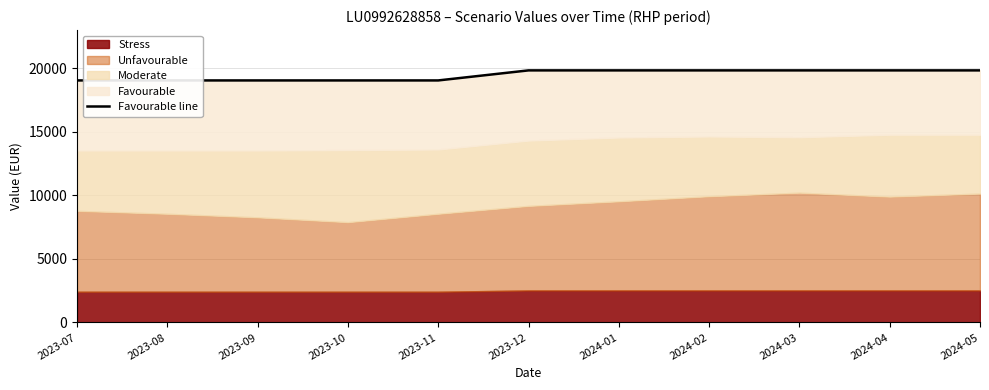

What is the ratio of the value at 2023-11 to the value at 2023-09?

1.0